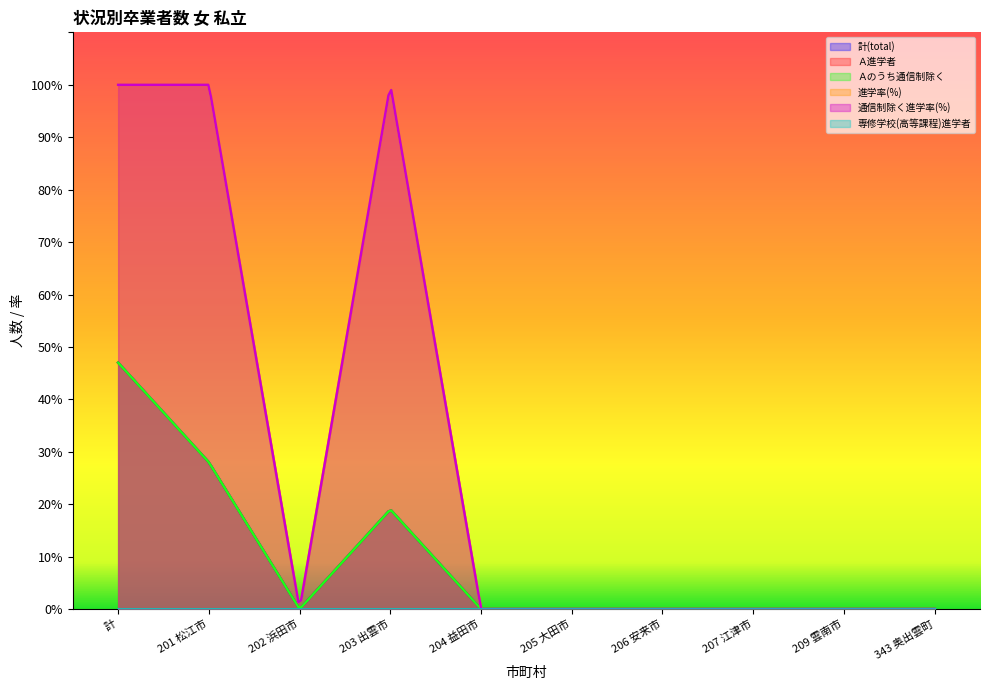

Reading left to right, what are all the values shown in this chart?

計(total): 47	28	0	19	0	0	0	0	0	0
Ａ進学者: 47	28	0	19	0	0	0	0	0	0
Ａのうち通信制除く: 47	28	0	19	0	0	0	0	0	0
進学率(%): 100	100	0	100	0	0	0	0	0	0
通信制除く進学率(%): 100	100	0	100	0	0	0	0	0	0
専修学校(高等課程)進学者: 0	0	0	0	0	0	0	0	0	0